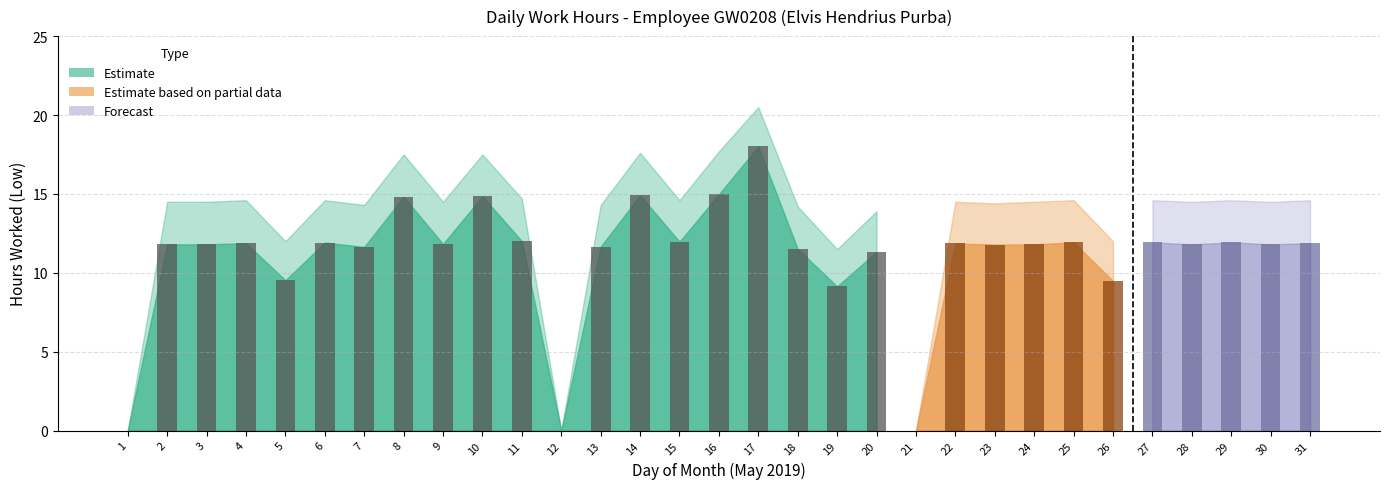

Approximately how many times larger is the value at 4 compared to 15?

1.0